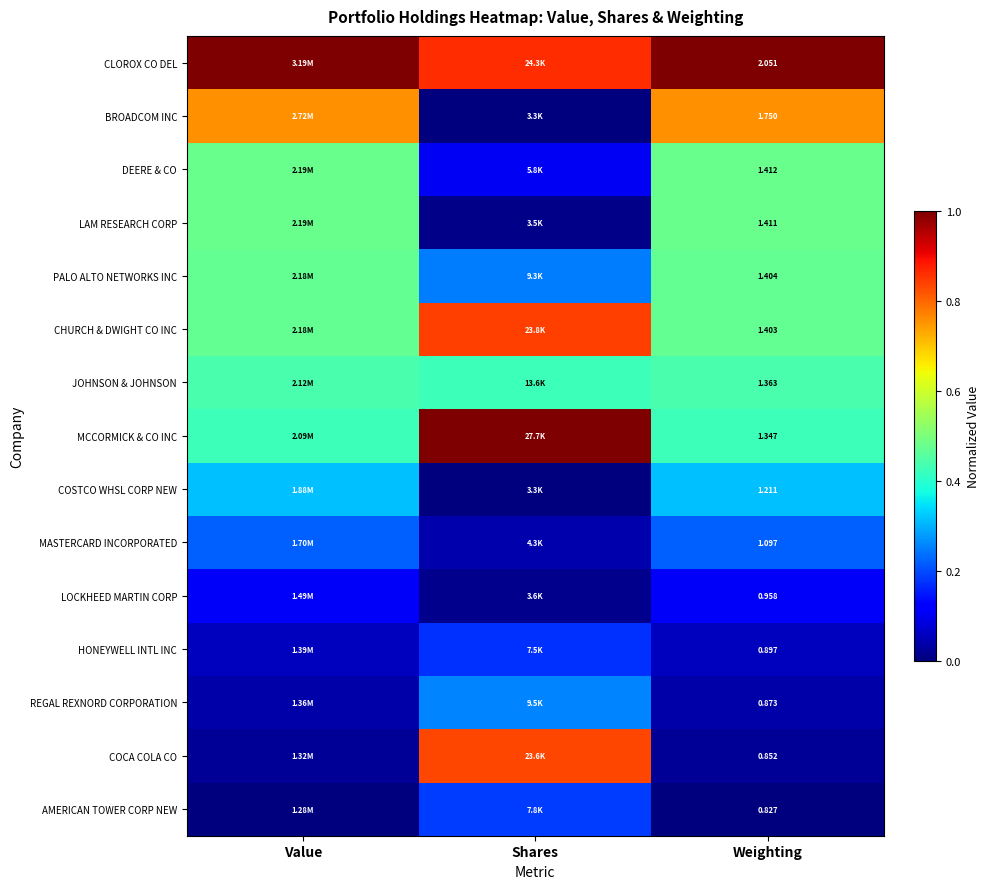

Rank the series at Weighting from lowest to highest value.

AMERICAN TOWER CORP NEW, COCA COLA CO, REGAL REXNORD CORPORATION, HONEYWELL INTL INC, LOCKHEED MARTIN CORP, MASTERCARD INCORPORATED, COSTCO WHSL CORP NEW, MCCORMICK & CO INC, JOHNSON & JOHNSON, CHURCH & DWIGHT CO INC, PALO ALTO NETWORKS INC, LAM RESEARCH CORP, DEERE & CO, BROADCOM INC, CLOROX CO DEL